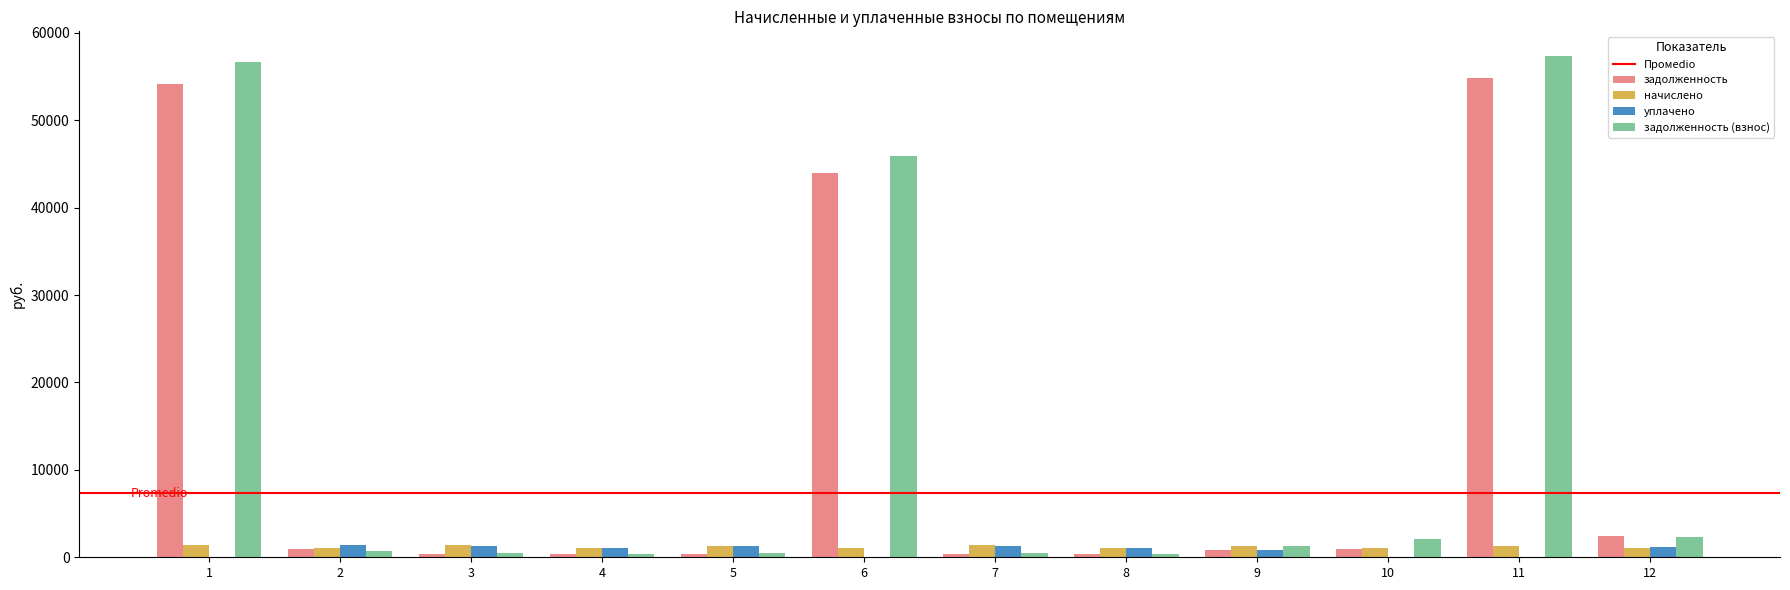

What is the difference between the уплачено values at 12 and 5?

97.0